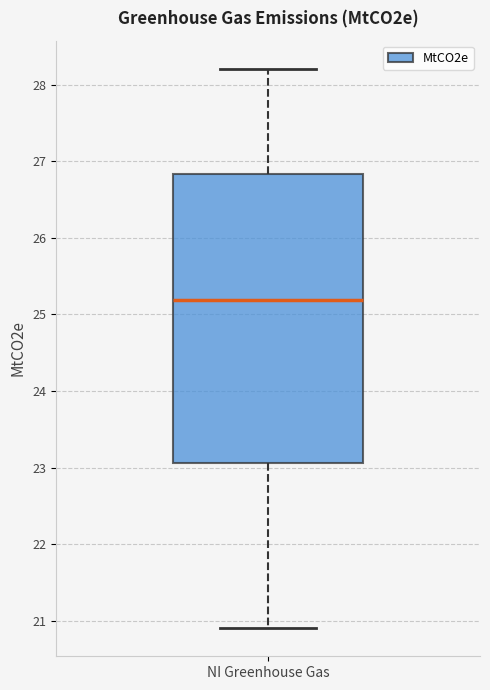

Transcribe this box plot: give where the median line is, the range the box spans, and where the two whiskers end, as read against the y-axis. The values are not printed on the chart, so give them approximately, as read against the axis.

median 25.2, box 23.1 to 26.8, whiskers 20.9 to 28.2